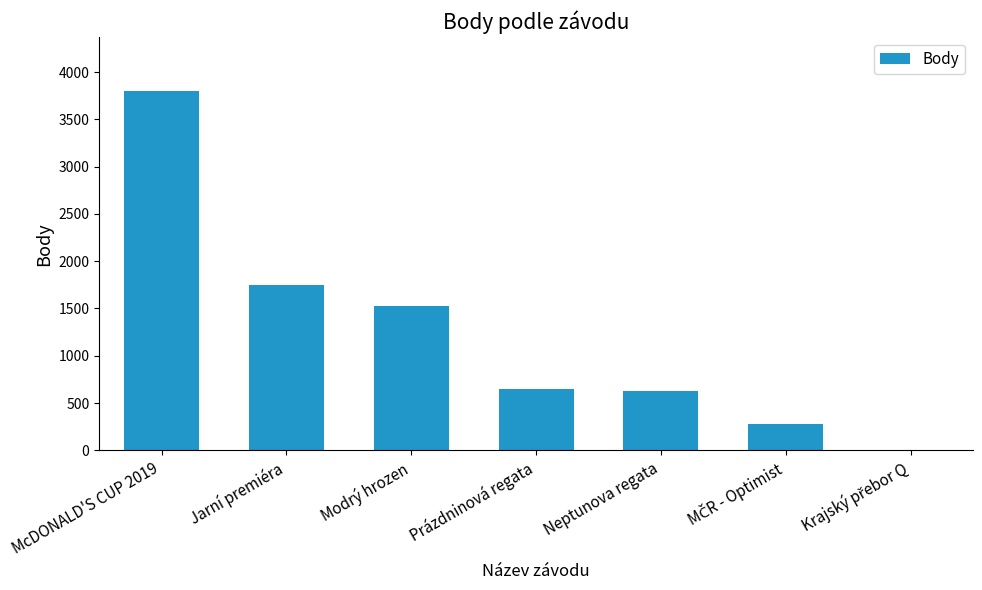

At which category does the chart reach its peak across all series?

McDONALD'S CUP 2019